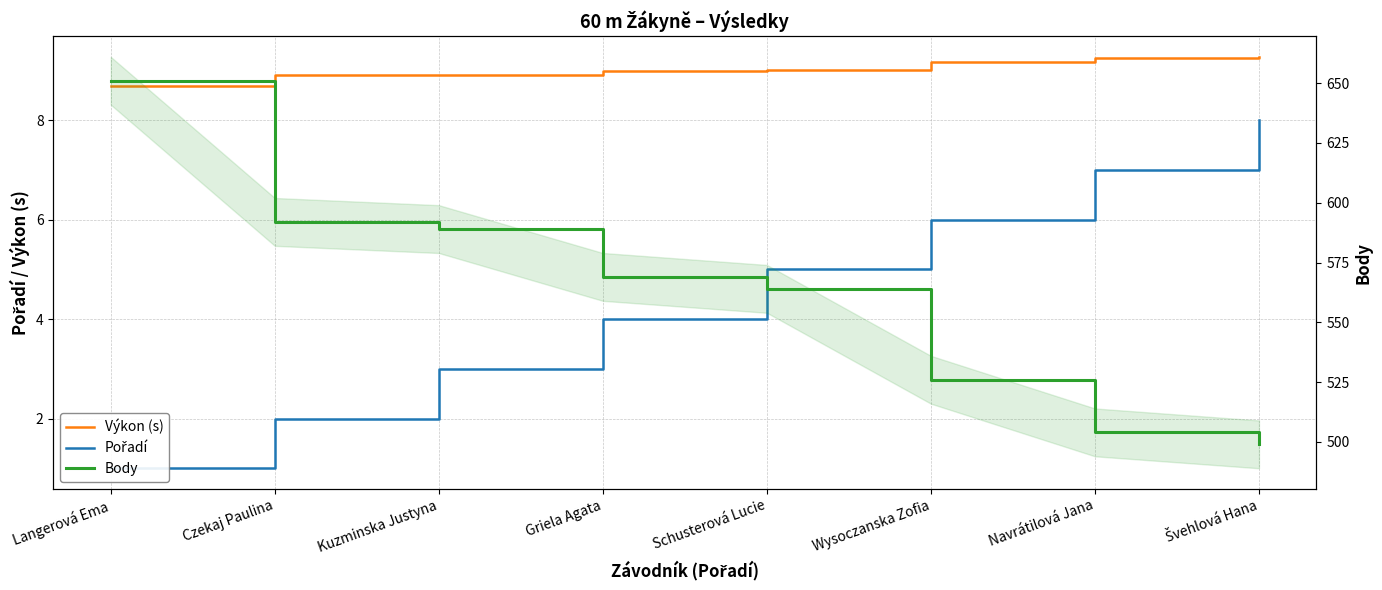

True or false: Pořadí and Body cross at least once.

False